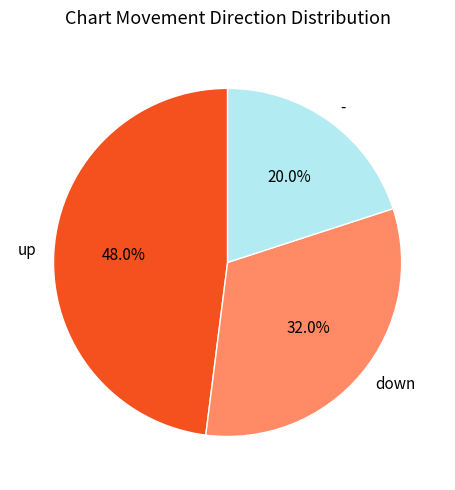

The down slice represents 38% of the pie. True or false?

False